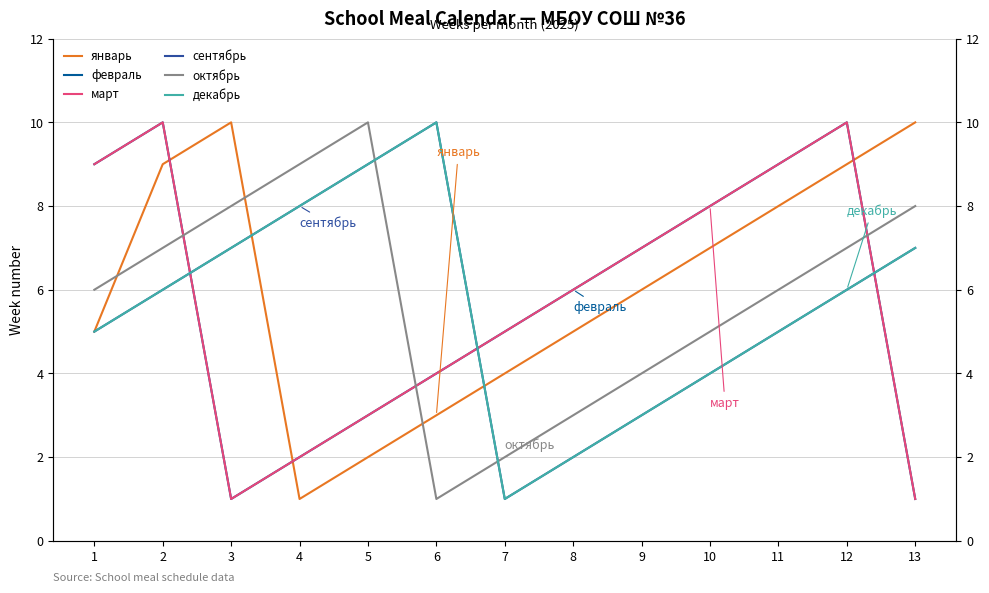

What is the smallest value displayed?

1